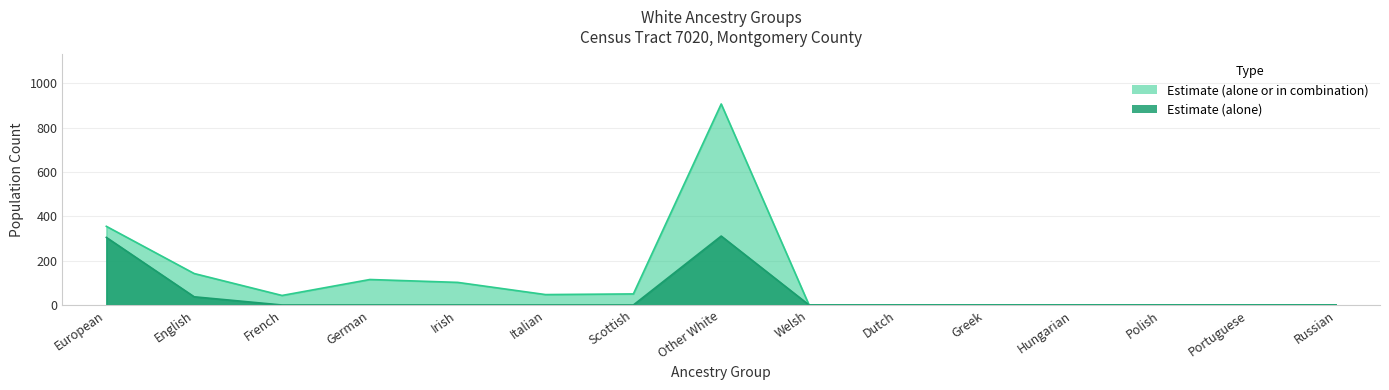

How many data points in Estimate (alone or in combination) are less than 43?

7